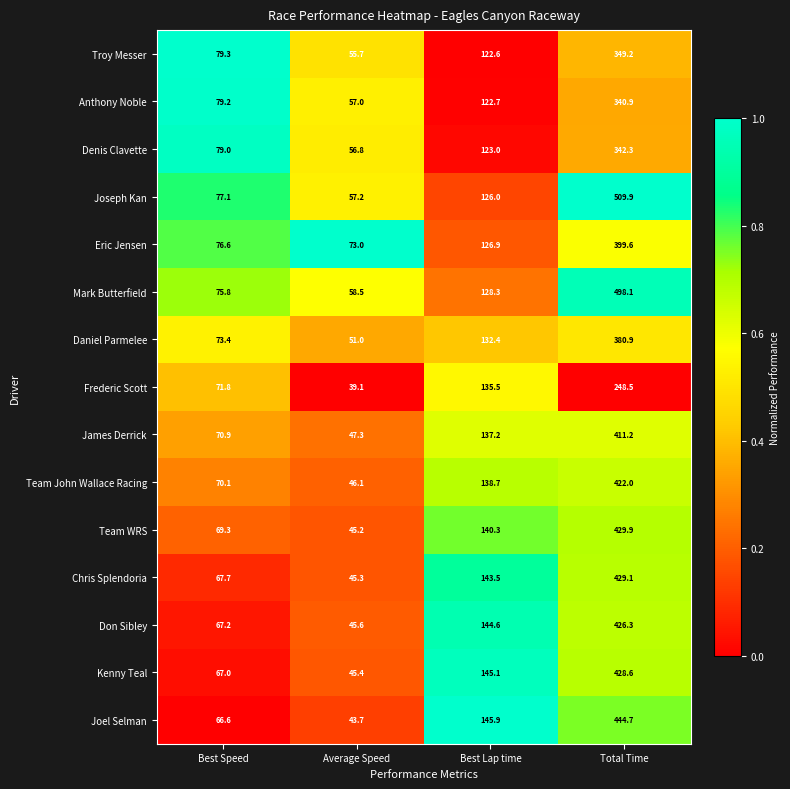

What is the sum of all Anthony Noble values?

599.8